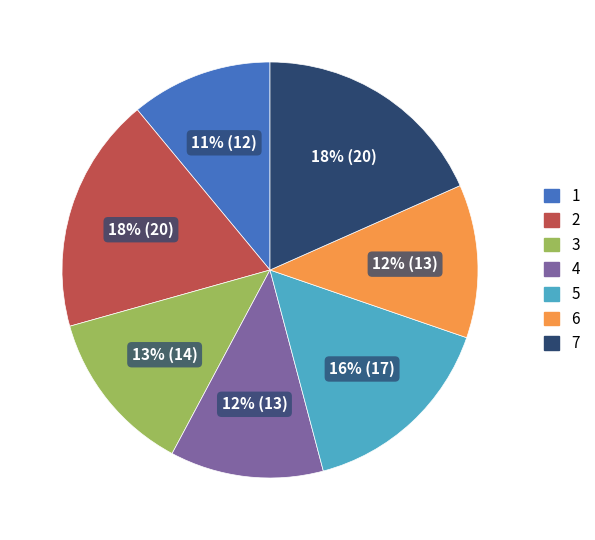

Which has a higher value, 1 or 3?

3